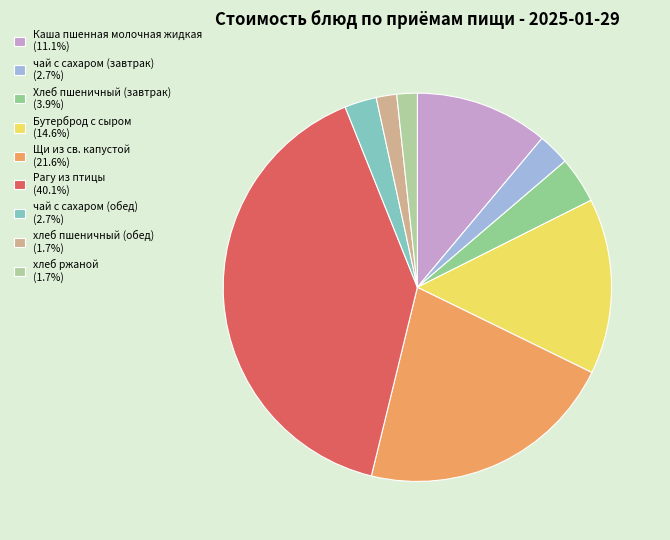

Is it true that Каша пшенная молочная жидкая is 11% of the pie?

True